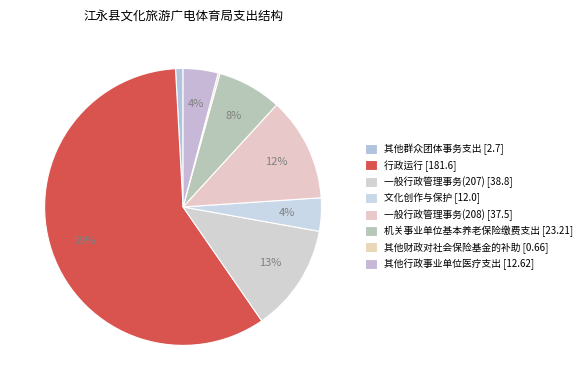

To the nearest percent, what percentage of the pie is 其他群众团体事务支出 [2.7]?

1%